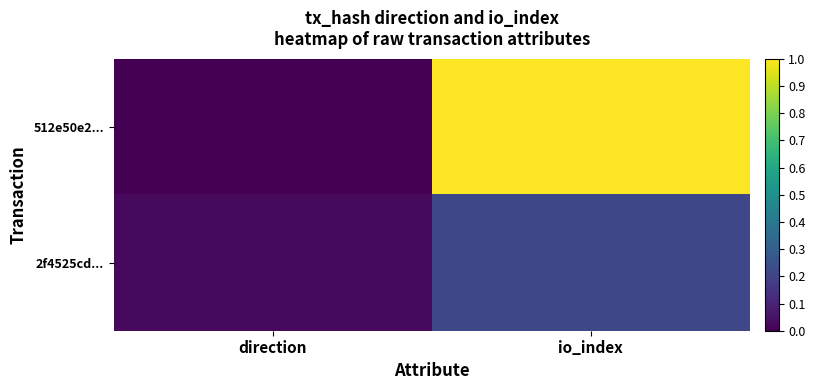

Reading left to right, what are all the values shown in this chart?

512e50e2...: direction=0.0	io_index=1.0
2f4525cd...: direction=0.0	io_index=0.2